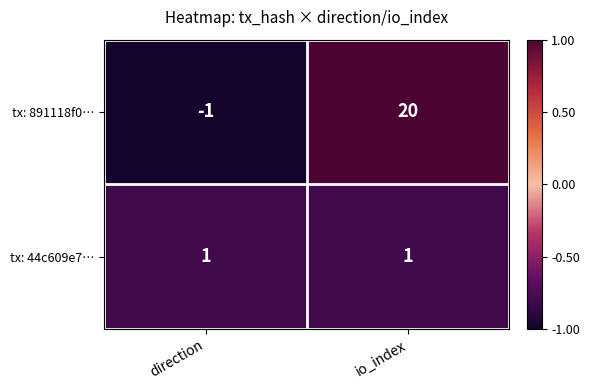

List the series in order of their overall mean, lowest first.

tx: 44c609e7…, tx: 891118f0…